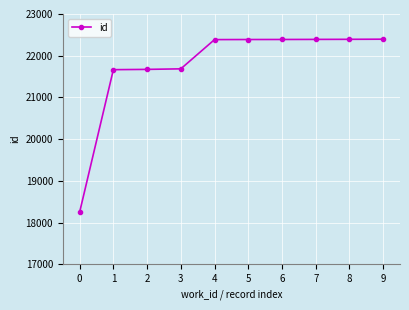

Count the number of categories in the chart.

10